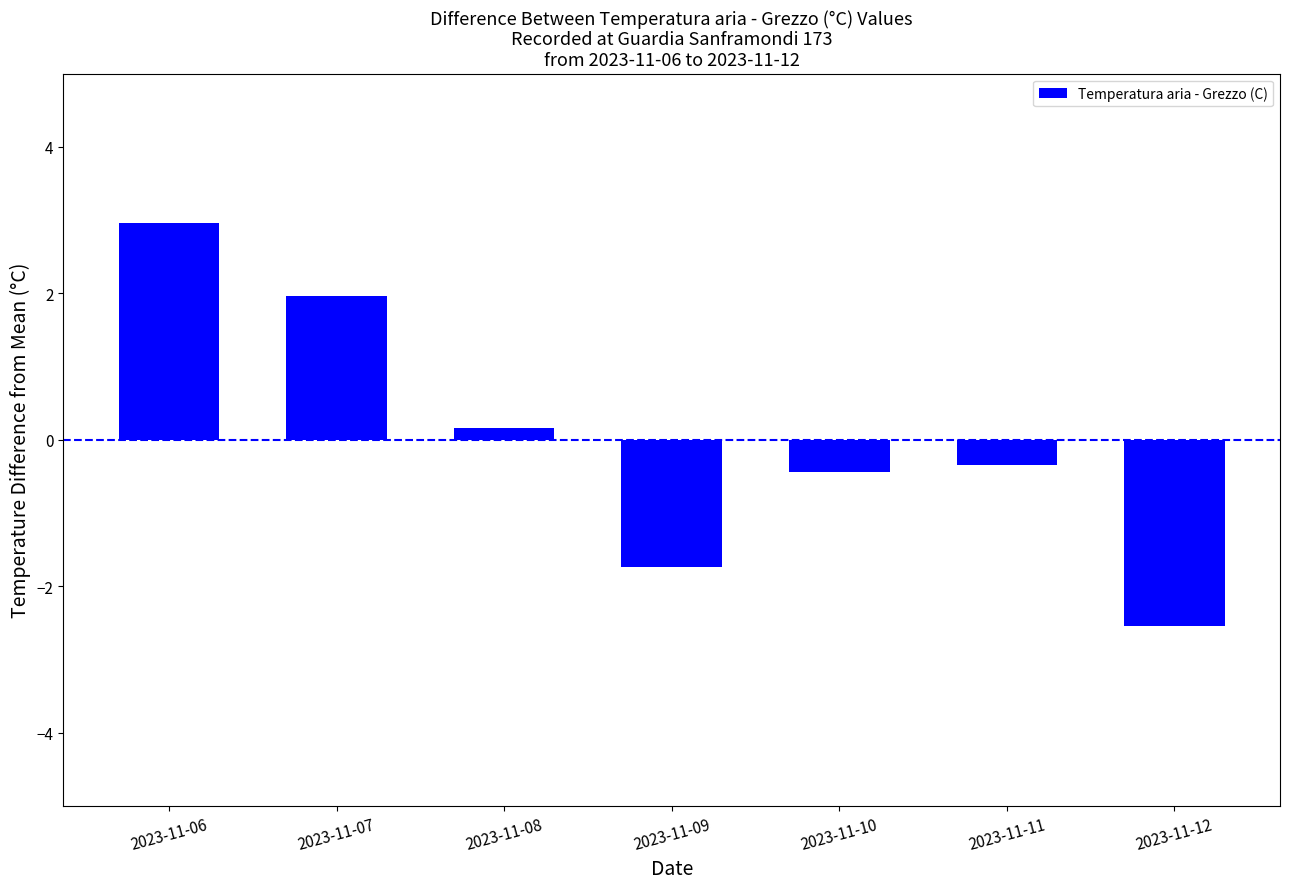

What is the greatest value displayed?

3.0